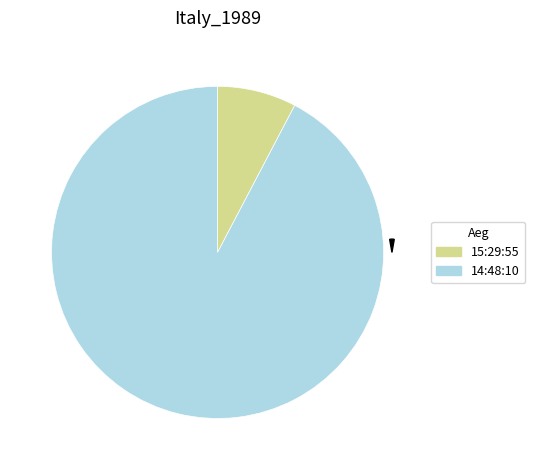

To the nearest percent, what percentage of the pie is 14:48:10?

92%